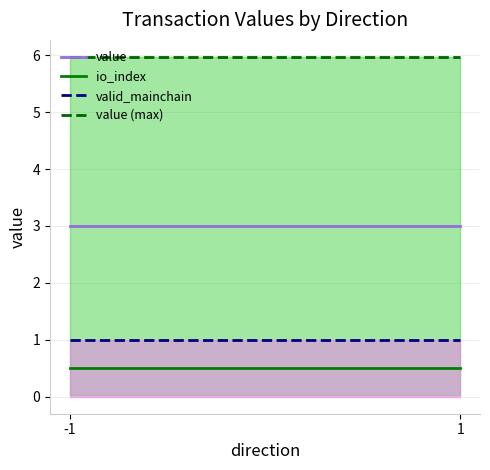

Is the value of valid_mainchain at -1 greater than the value of value (max) at 1?

No